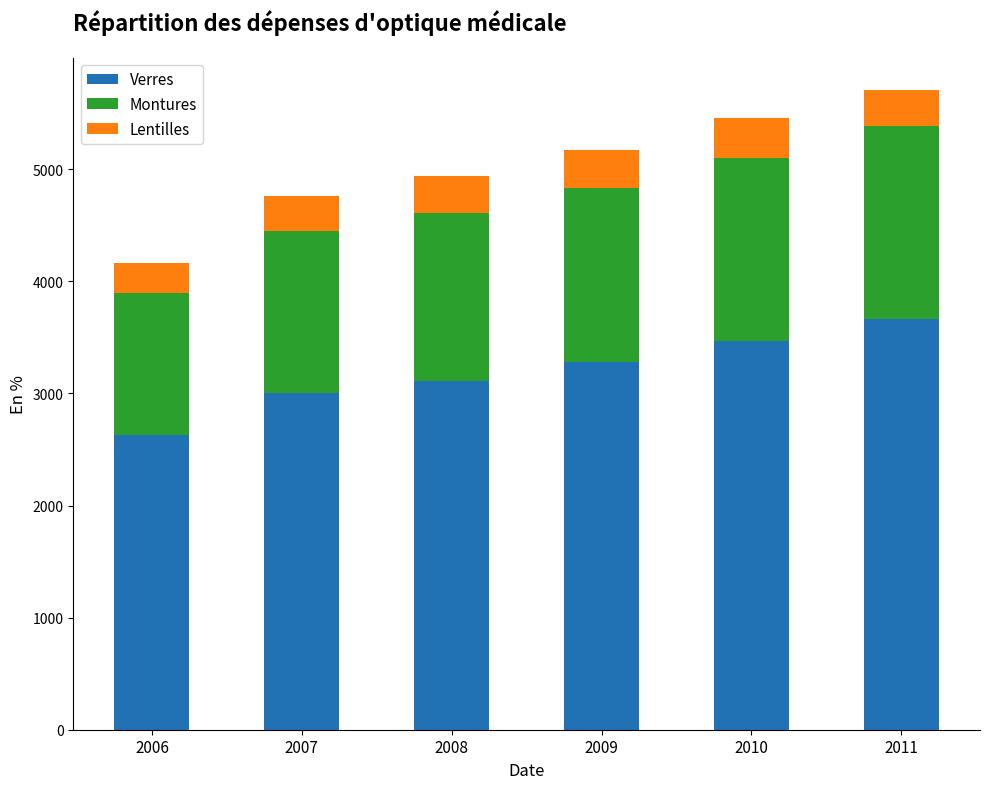

True or false: Verres has a value of 1561.9 at 2011.

False